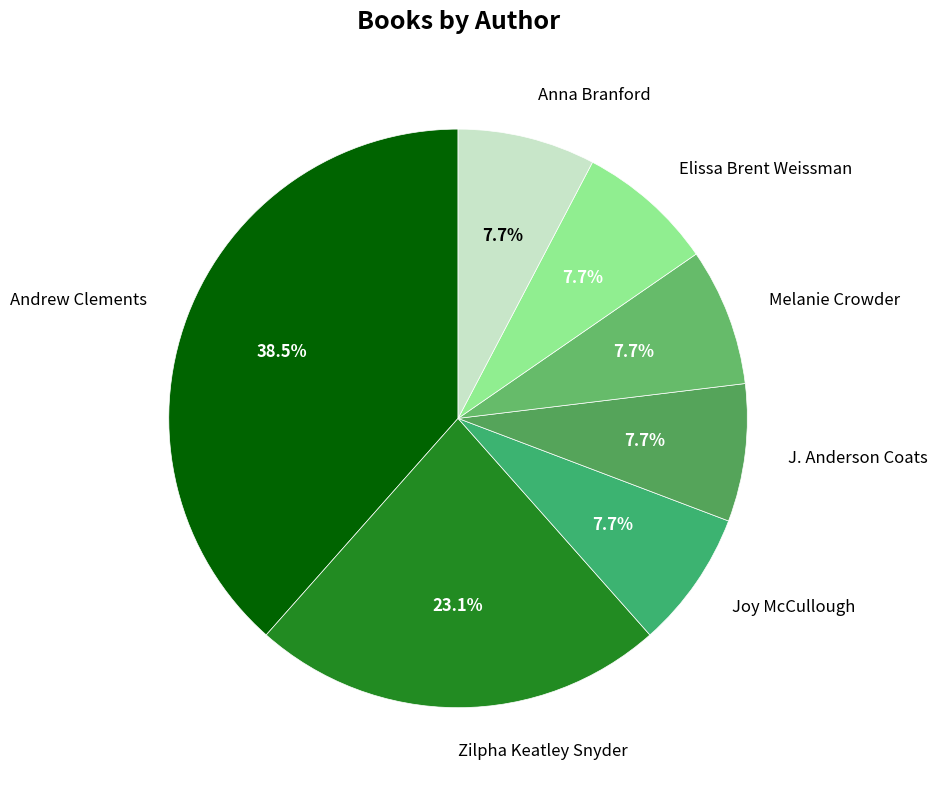

Combined, what portion of the pie is Anna Branford and Melanie Crowder?

15.4%